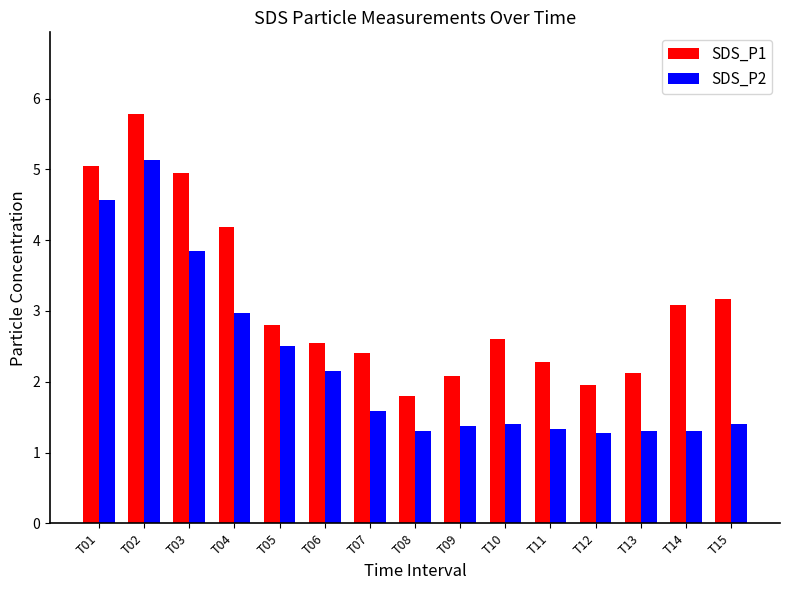

List the series in order of their peak value, lowest first.

SDS_P2, SDS_P1